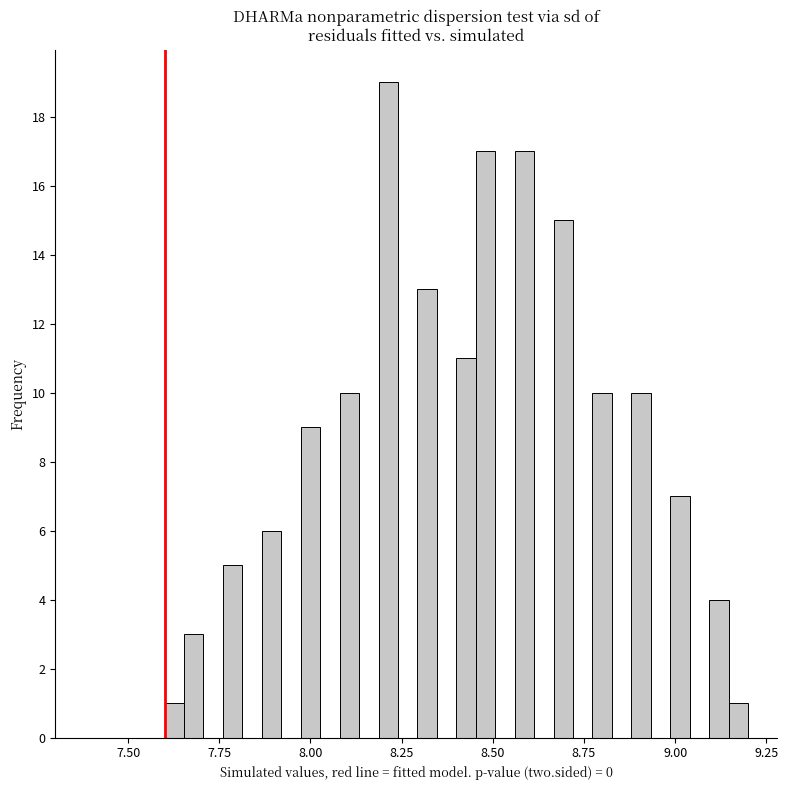

Around what value on the x-axis is the tallest bar? Give the approximate position of its centre, as read against the axis.

8.20